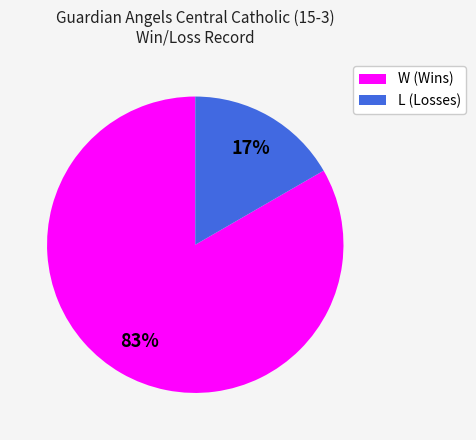

To the nearest percent, what percentage of the pie is L?

17%